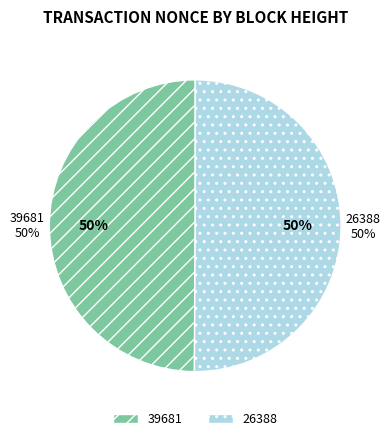

Combined, what portion of the pie is 39681 and 26388?

100.0%